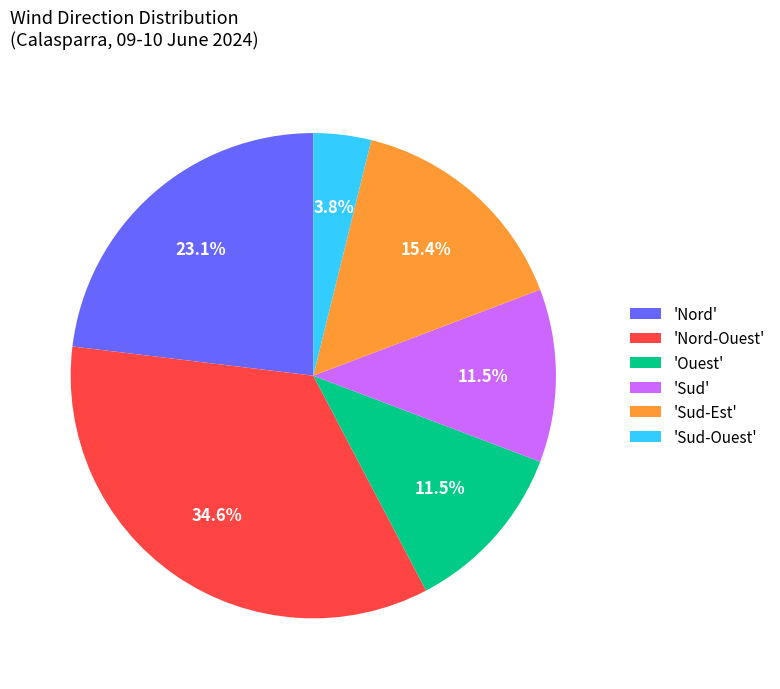

How much of the chart is everything except 'Ouest'?

88.5%